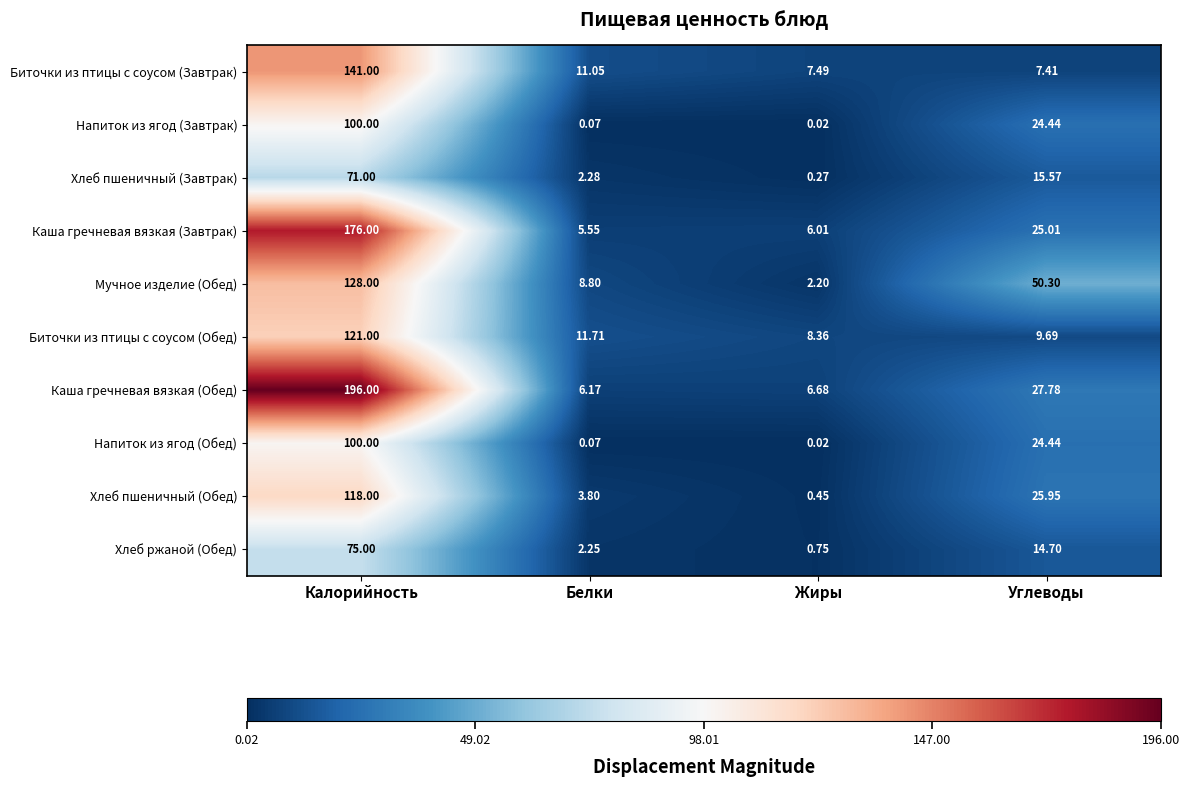

At which category does the chart reach its peak across all series?

Калорийность